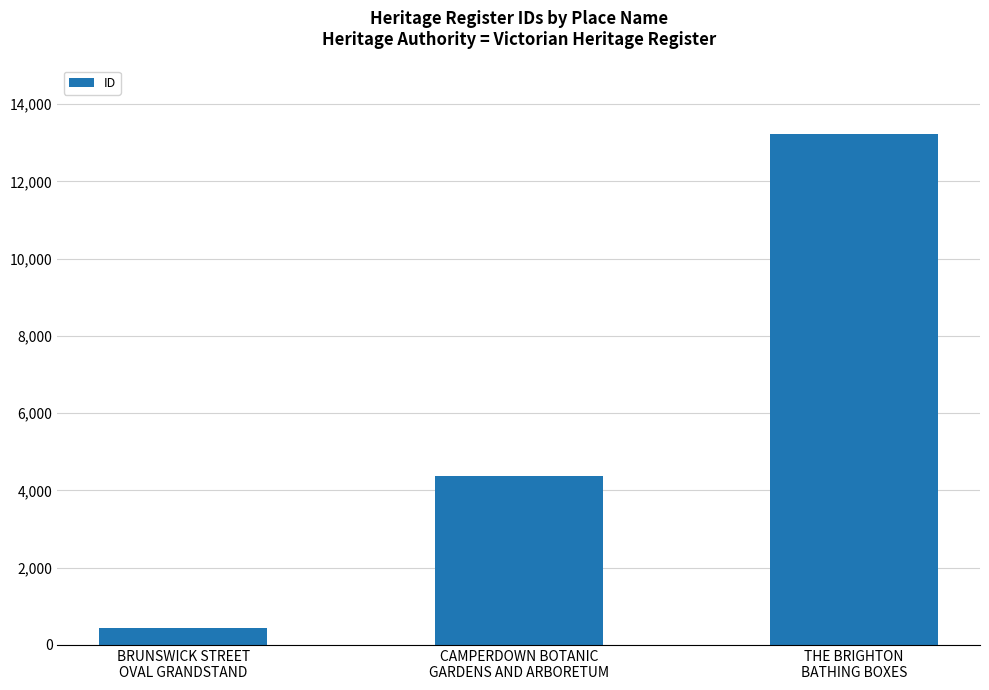

What is the average value?

6016